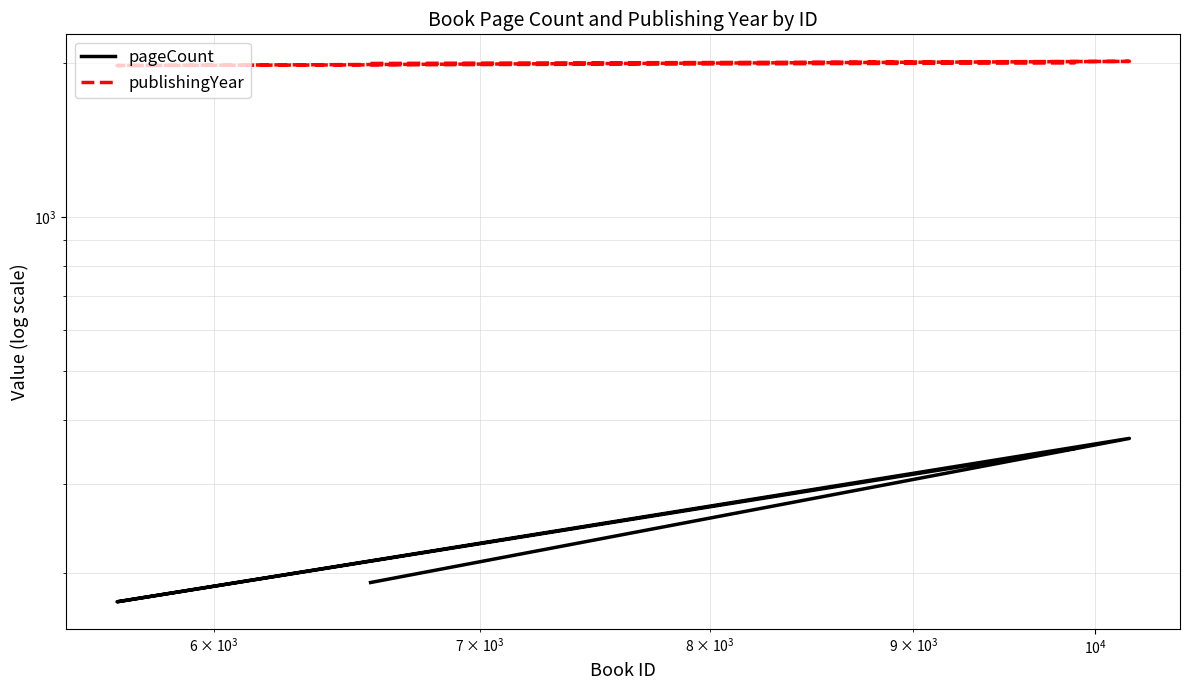

How many values in the publishingYear series are below 2005?

2